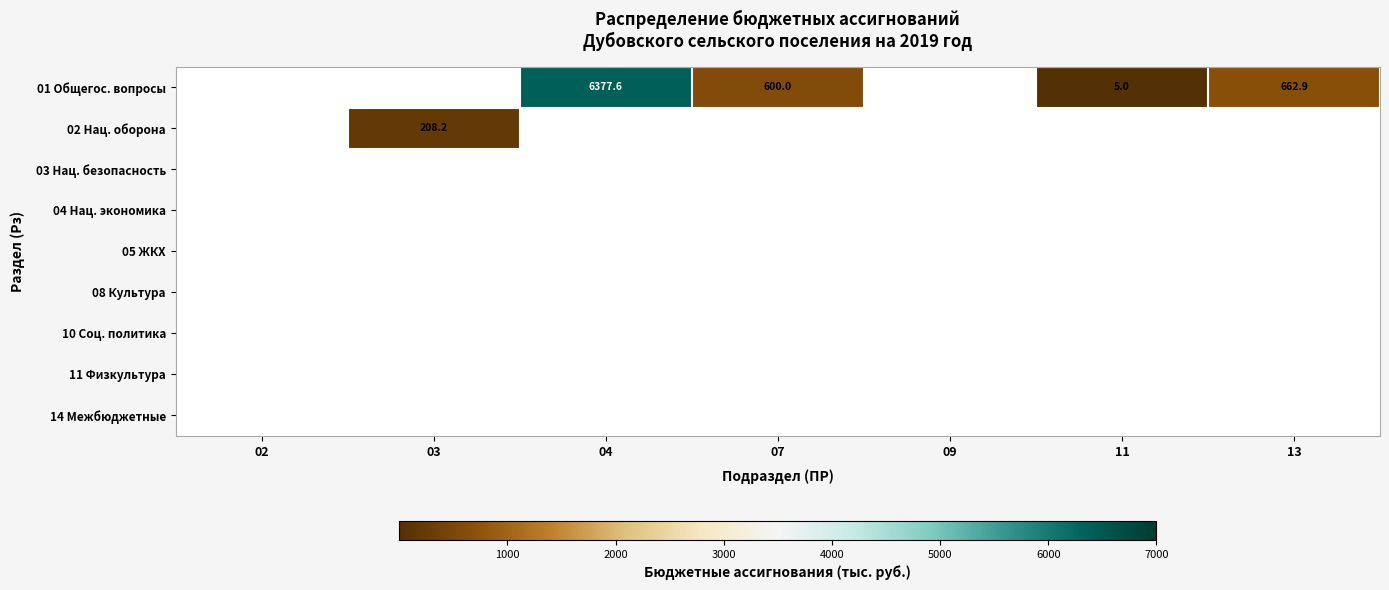

The 02 Нац. оборона series shows 328.2 at 03. True or false?

False